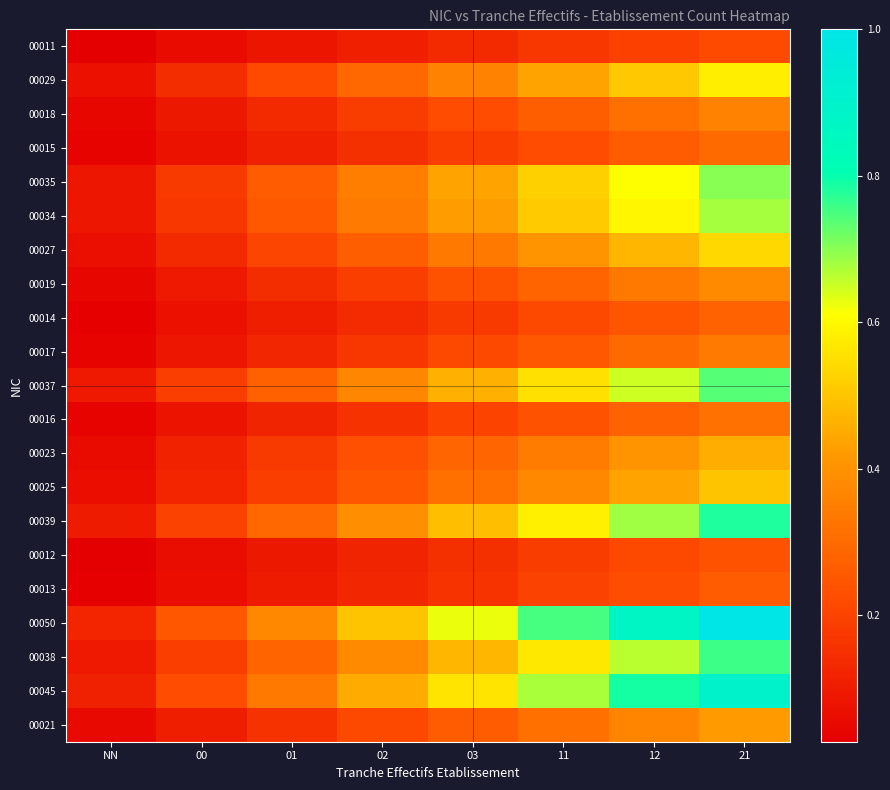

Which has a higher value, 02 or 21?

21